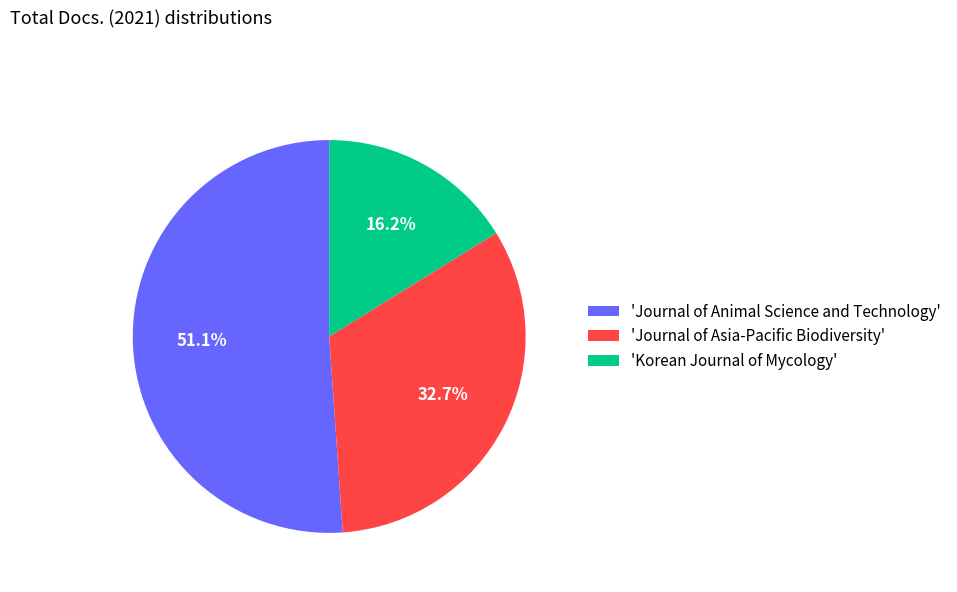

Between 'Journal of Animal Science and Technology' and 'Korean Journal of Mycology', which is larger?

'Journal of Animal Science and Technology'